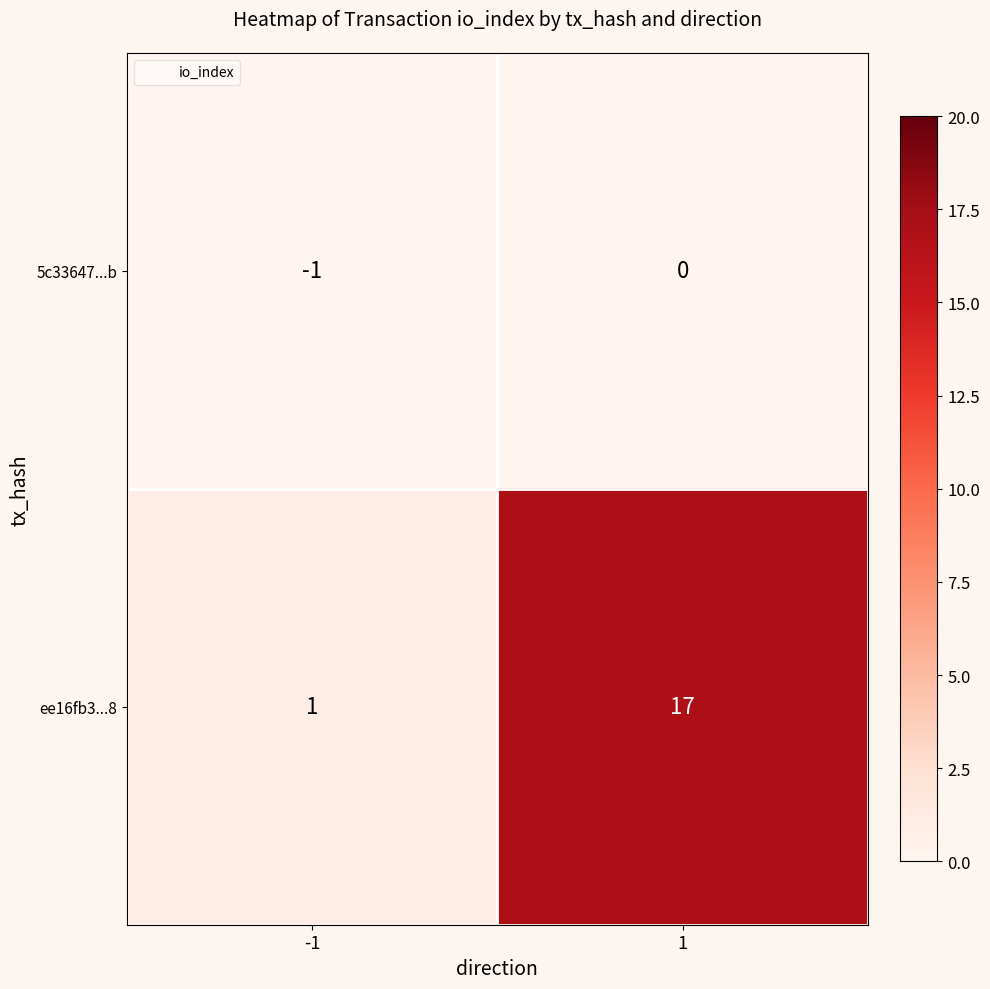

At -1, list the series in order from smallest to largest.

5c33647...b, ee16fb3...8